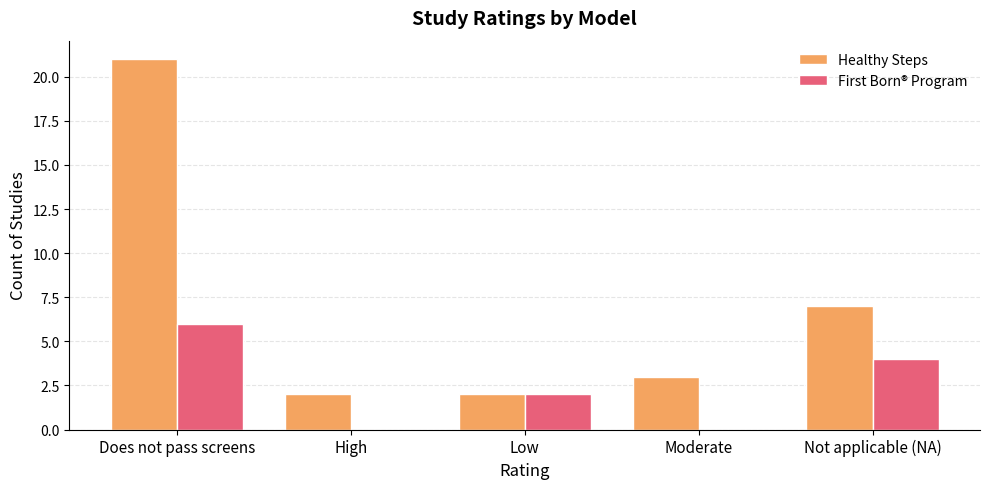

True or false: First Born® Program has a value of 3 at Moderate.

False